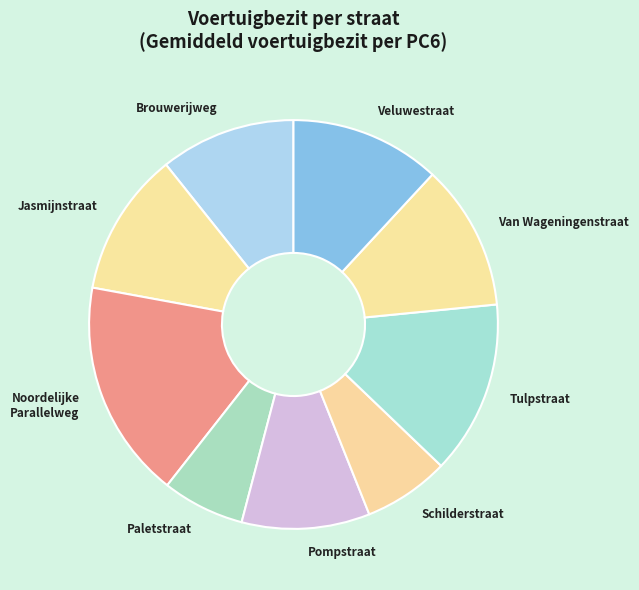

What is the largest slice in the pie chart?

Noordelijke Parallelweg